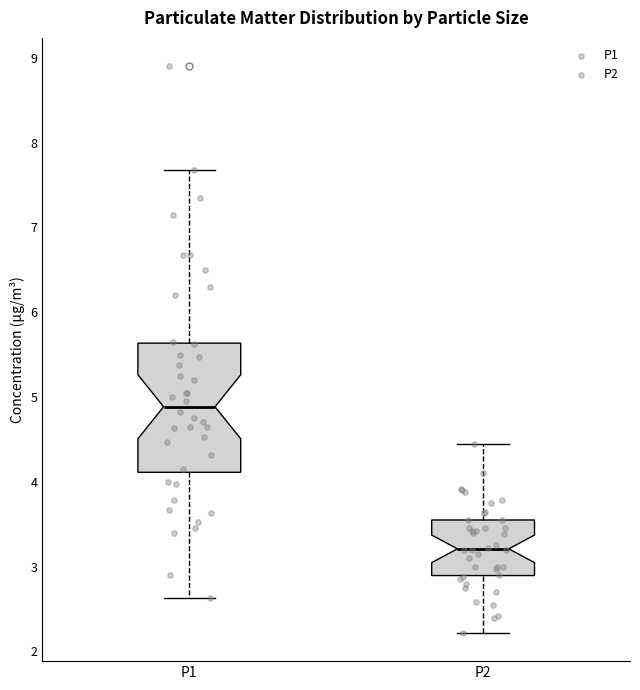

Reading left to right, read every box against the y-axis: the position of its median line, the range the box covers, and the ends of its whiskers. The values are not printed on the chart, so give them approximately, as read against the axis.

P1: median 4.9, box 4.1 to 5.6, whiskers 2.6 to 7.7
P2: median 3.2, box 2.9 to 3.6, whiskers 2.2 to 4.5